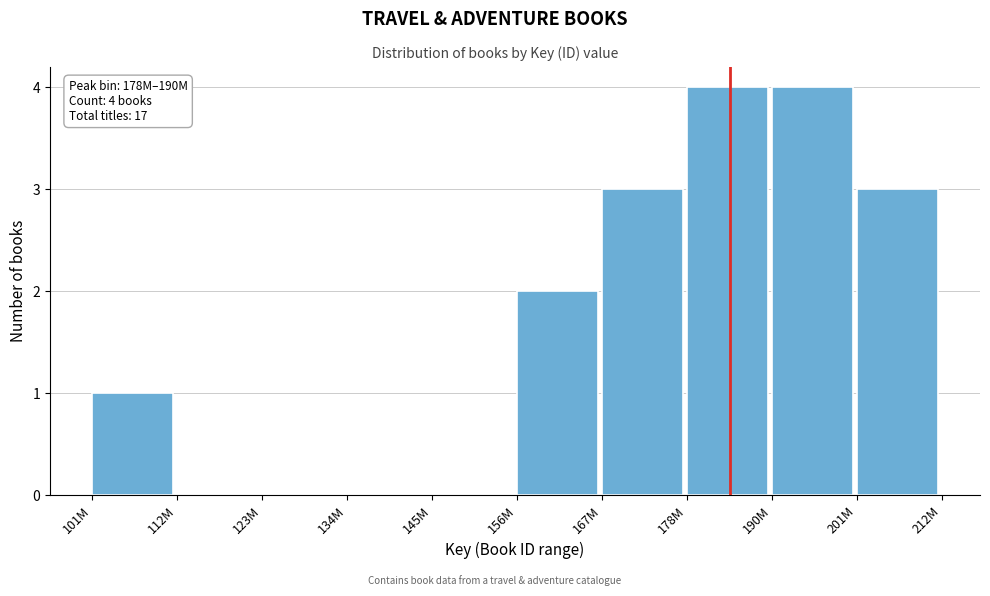

Reading left to right, list all the values displayed in this chart.

101M=1	112M=0	123M=0	134M=0	145M=0	156M=2	167M=3	178M=4	190M=4	201M=3